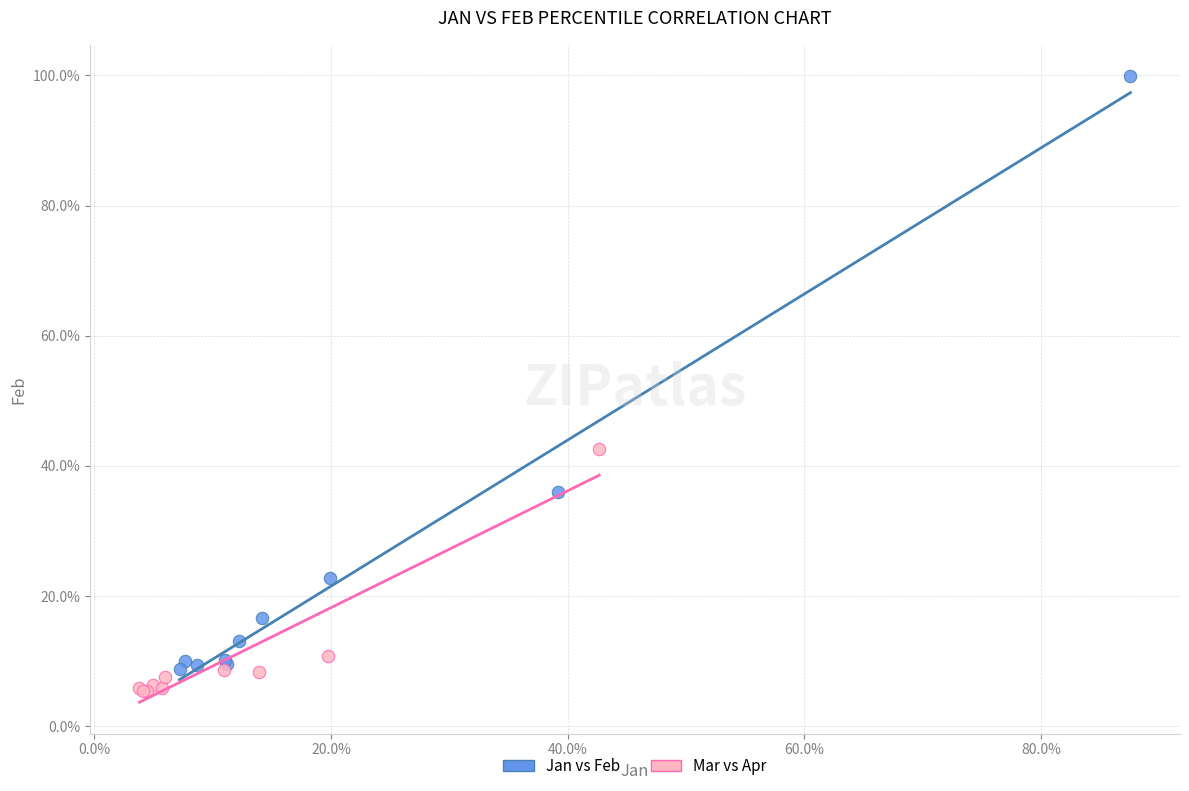

What are all the series names shown in the legend?

Jan vs Feb, Mar vs Apr